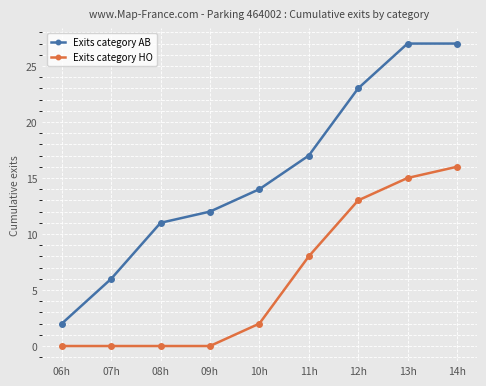

Is this an area chart (filled region under the line)?

No